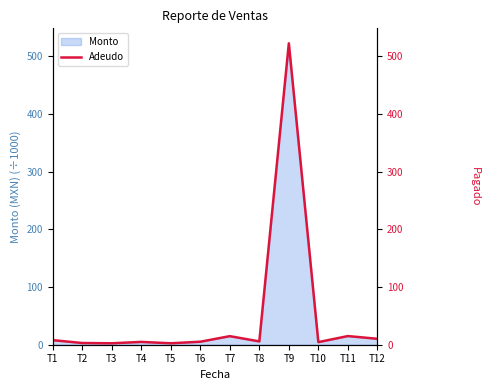

At which label does Monto reach its peak?

T9